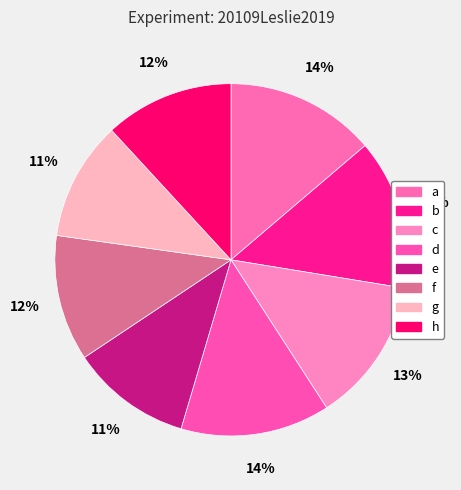

To the nearest percent, what percentage of the pie is g?

11%